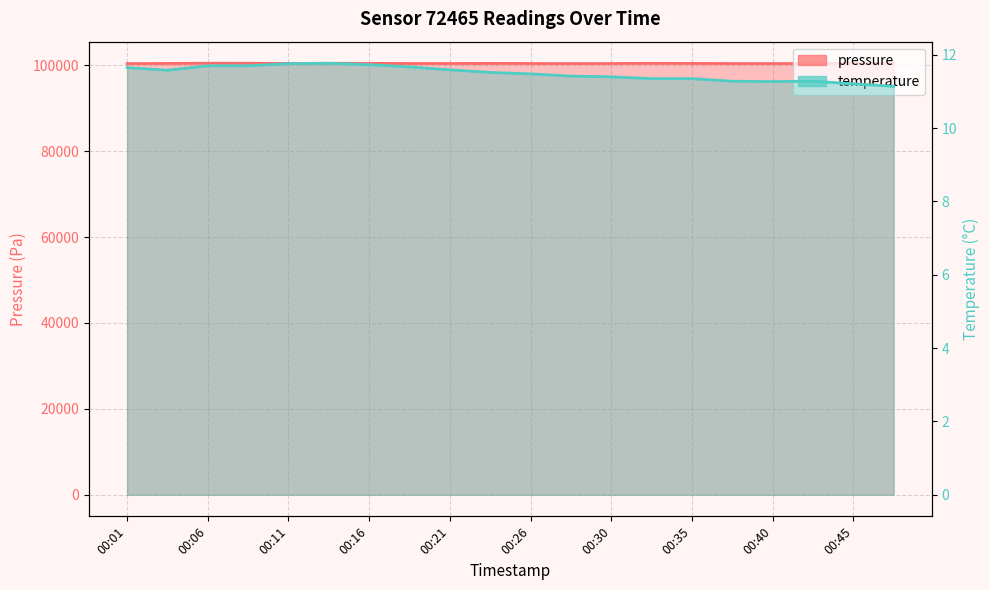

Reading left to right, transcribe all the data shown in this chart.

pressure: 00:01=100403.4	00:04=100432.0	00:06=100477.1	00:09=100467.4	00:11=100431.8	00:13=100458.2	00:16=100446.1	00:18=100422.7	00:21=100422.2	00:23=100444.7	00:26=100424.7	00:28=100398.6	00:30=100419.8	00:33=100451.0	00:35=100435.1	00:38=100415.2	00:40=100403.0	00:43=100428.5	00:45=100454.4	00:48=100450.4
temperature: 00:01=11.7	00:04=11.6	00:06=11.7	00:09=11.7	00:11=11.8	00:13=11.8	00:16=11.7	00:18=11.7	00:21=11.6	00:23=11.5	00:26=11.5	00:28=11.4	00:30=11.4	00:33=11.3	00:35=11.3	00:38=11.3	00:40=11.3	00:43=11.3	00:45=11.2	00:48=11.1